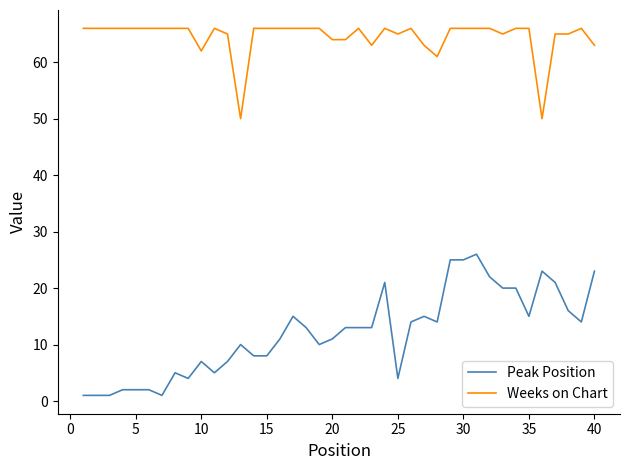

What are all the series names shown in the legend?

Peak Position, Weeks on Chart